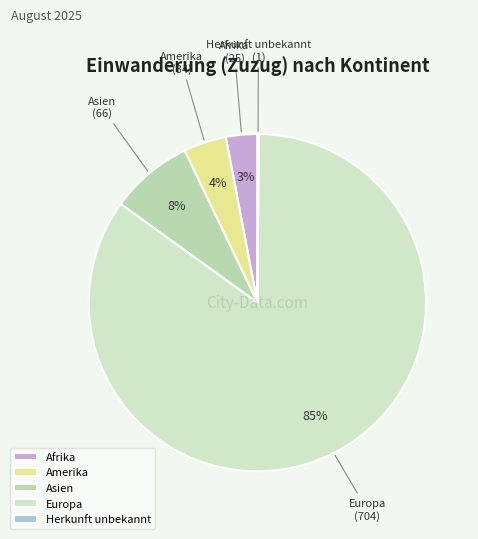

Is there any slice that represents more than half of the pie?

Yes